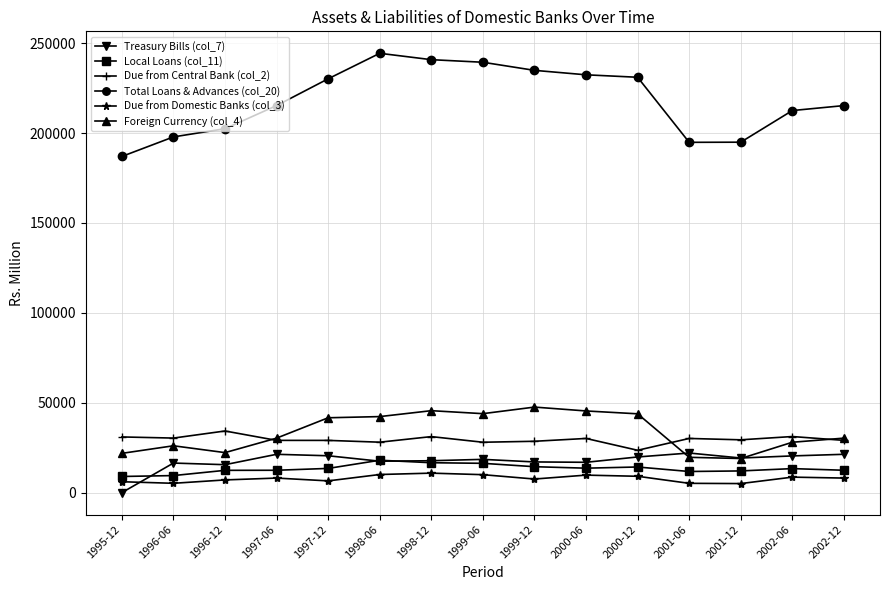

Which series has the largest total across all categories?

Total Loans & Advances (col_20)